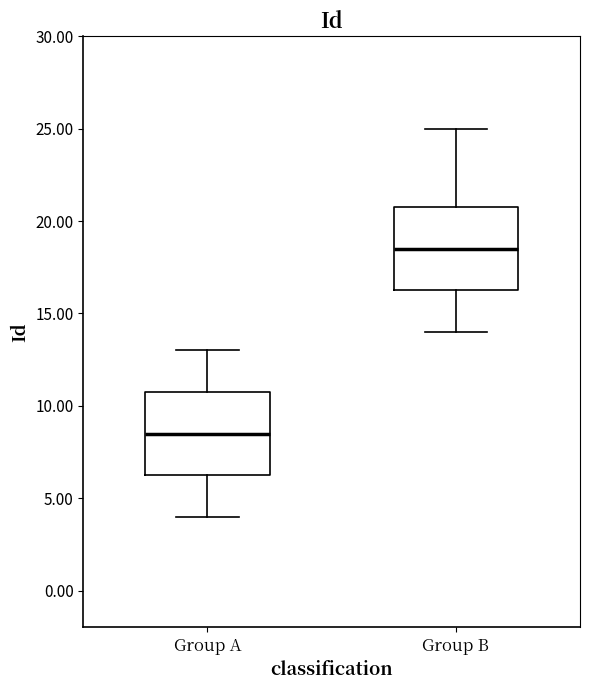

Reading left to right, read every box against the y-axis: the position of its median line, the range the box covers, and the ends of its whiskers. The values are not printed on the chart, so give them approximately, as read against the axis.

Group A: median 8.5, box 6.5 to 11.0, whiskers 4.0 to 13.0
Group B: median 18.5, box 16.5 to 21.0, whiskers 14.0 to 25.0